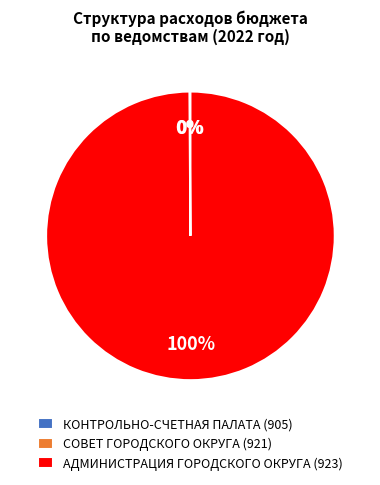

Which category has the biggest portion of the pie?

АДМИНИСТРАЦИЯ ГОРОДСКОГО ОКРУГА (923)